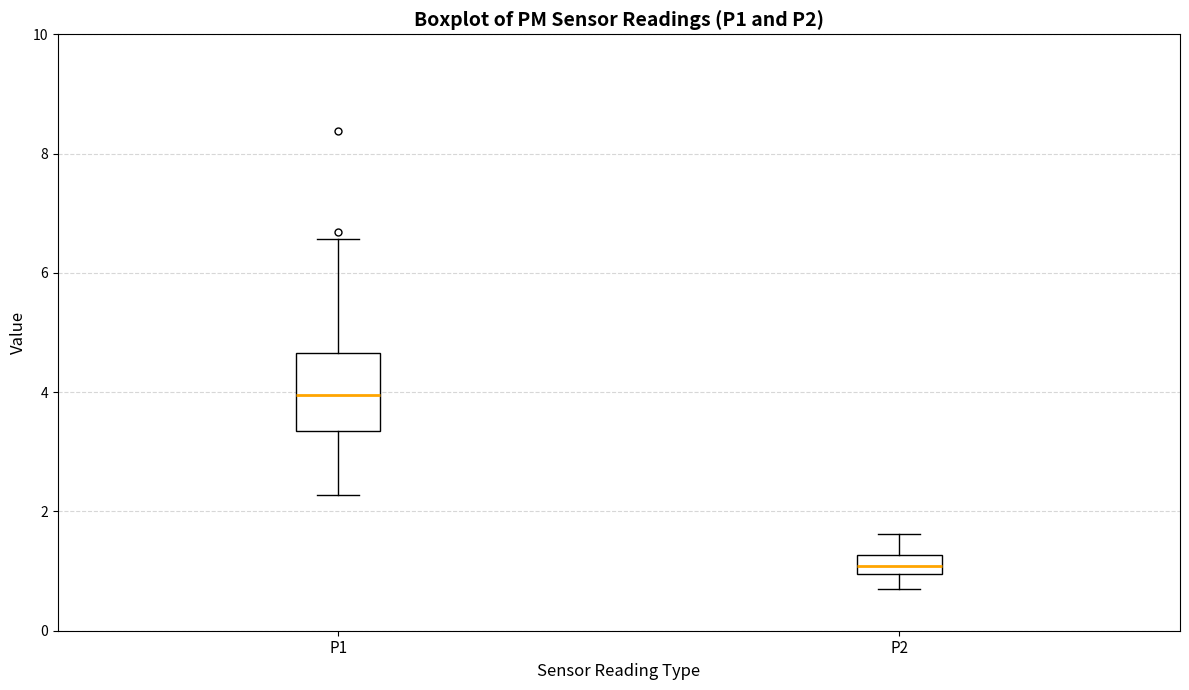

Comparing the boxes themselves (not the whiskers), which one is the tallest?

P1